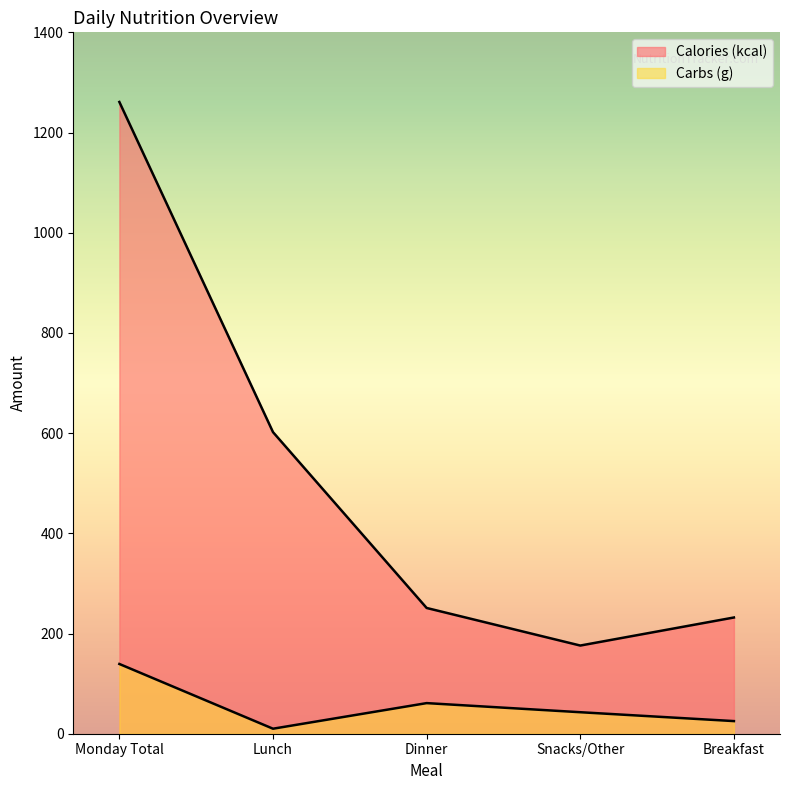

Rank the categories by Calories (kcal) value from lowest to highest.

Snacks/Other, Breakfast, Dinner, Lunch, Monday Total